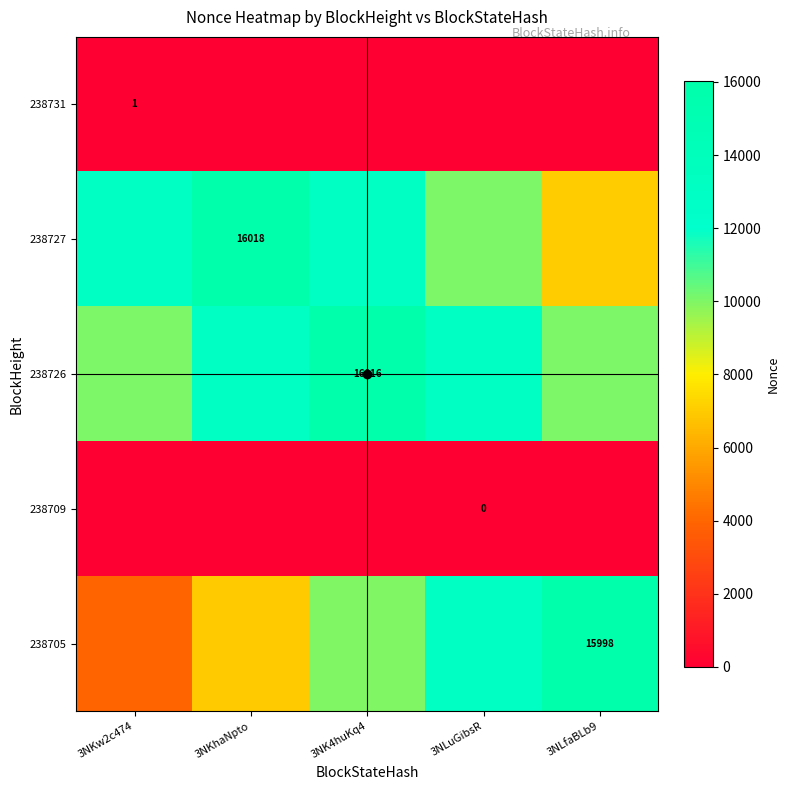

What is the average value of the 238727 series?

11818